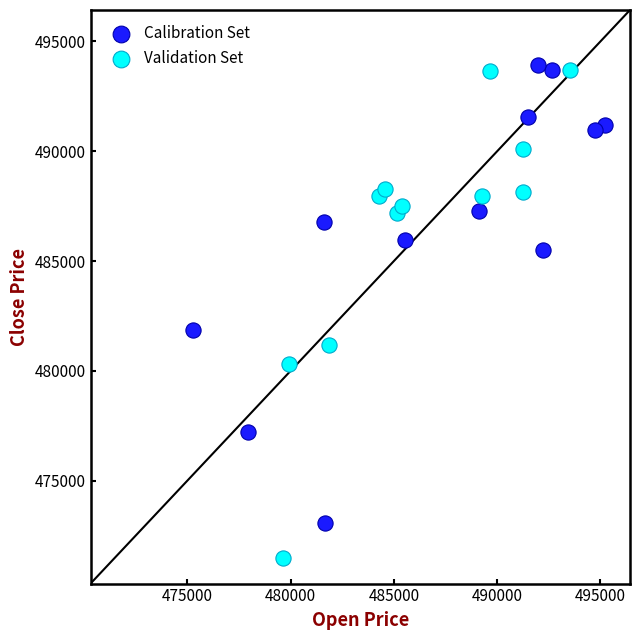

What are all the series names shown in the legend?

Calibration Set, Validation Set